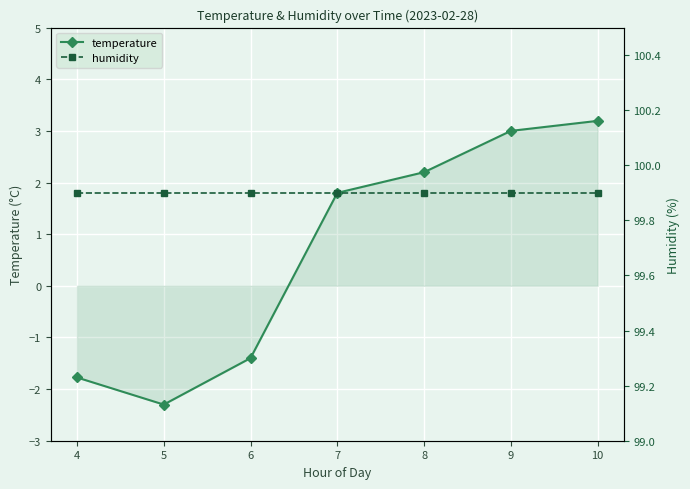

What is the difference between the second highest and second lowest values in the temperature series?

4.8